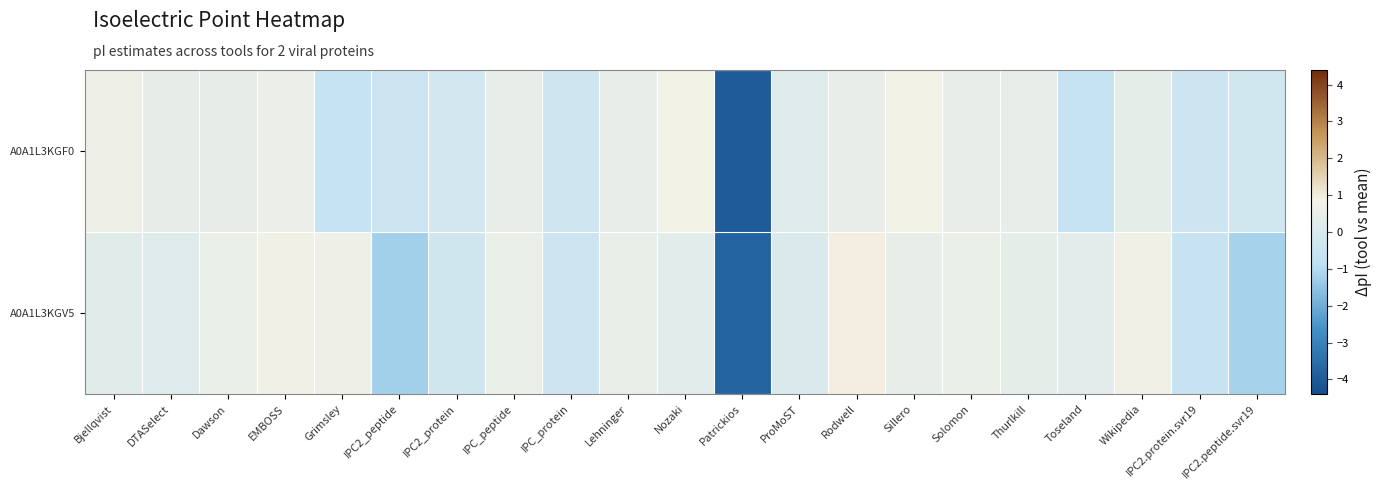

At which category is the sum across all series the highest?

Rodwell